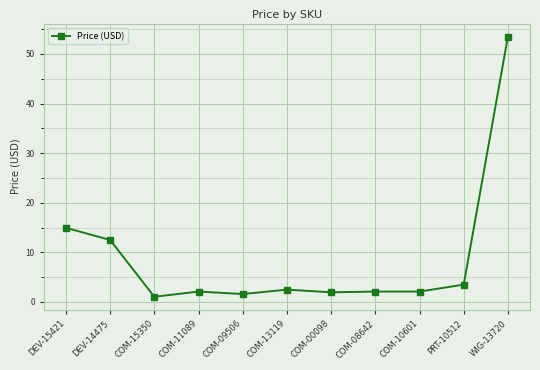

What is the change in value from PRT-10512 to WIG-13720?

+50.0